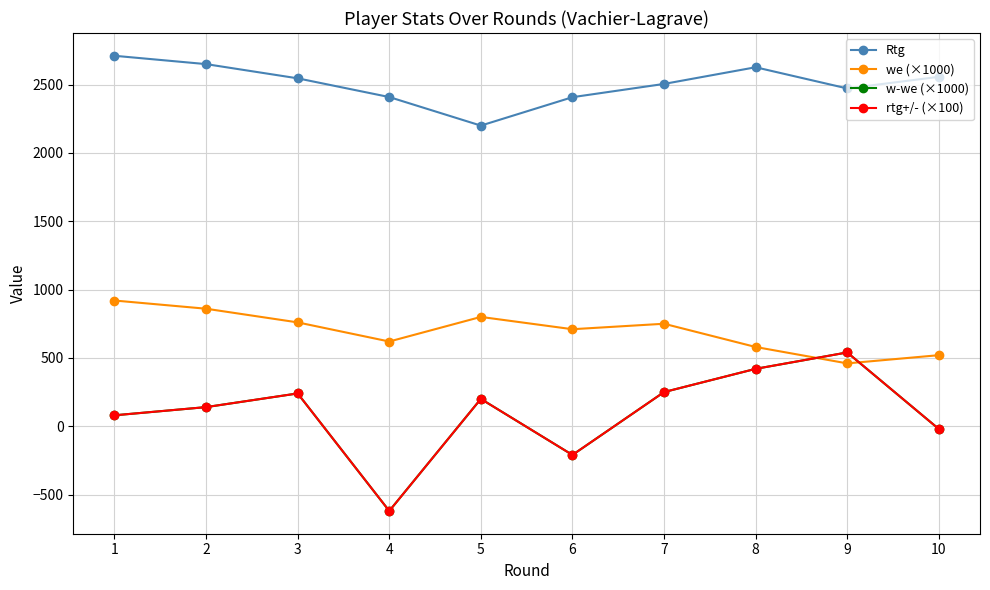

At how many categories does at least one series exceed 292?

10